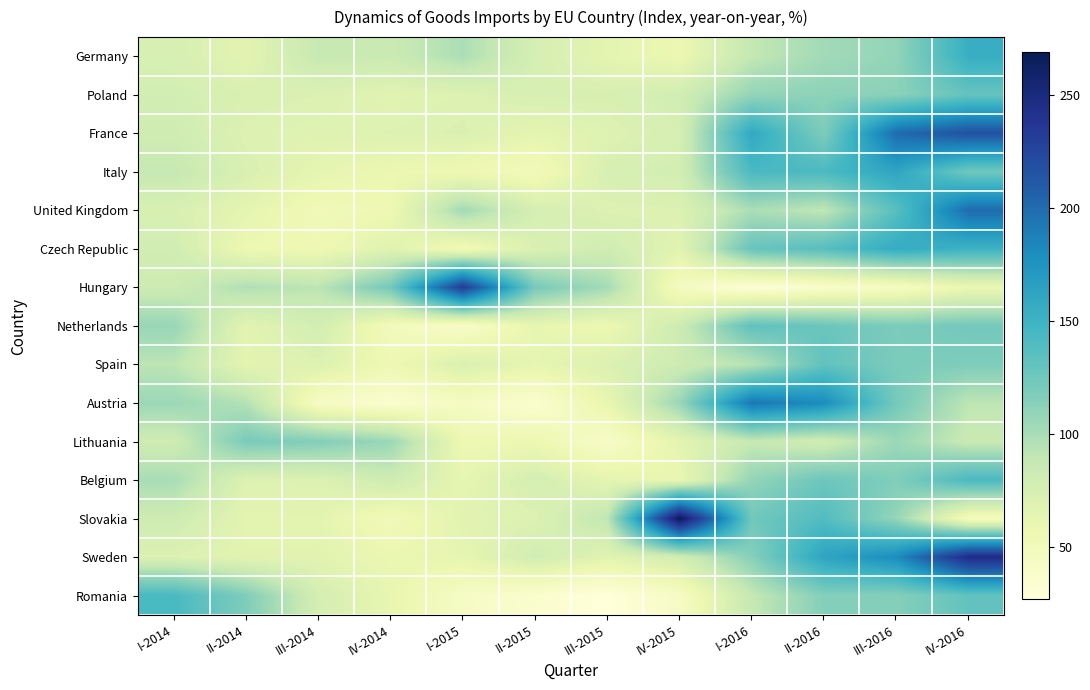

What is the greatest value displayed?

268.9